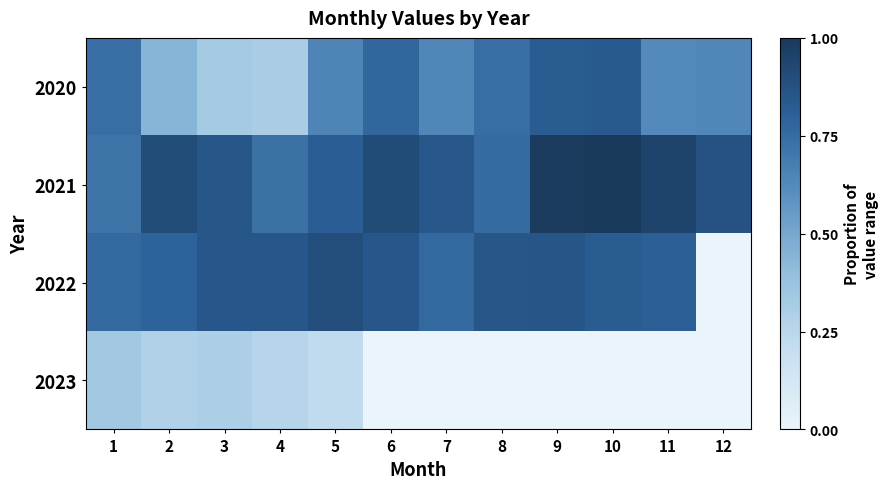

Between 2 and 9, which series saw the biggest shift?

2020